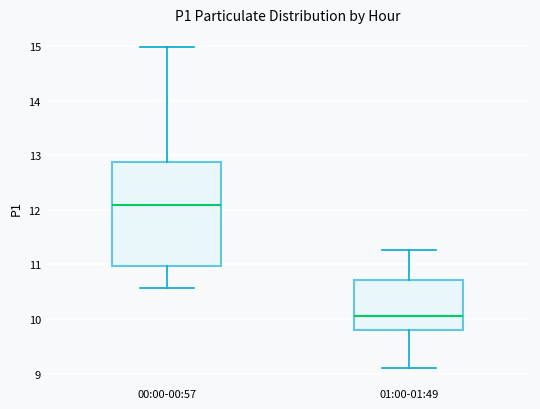

Which box's median line is the highest?

00:00-00:57